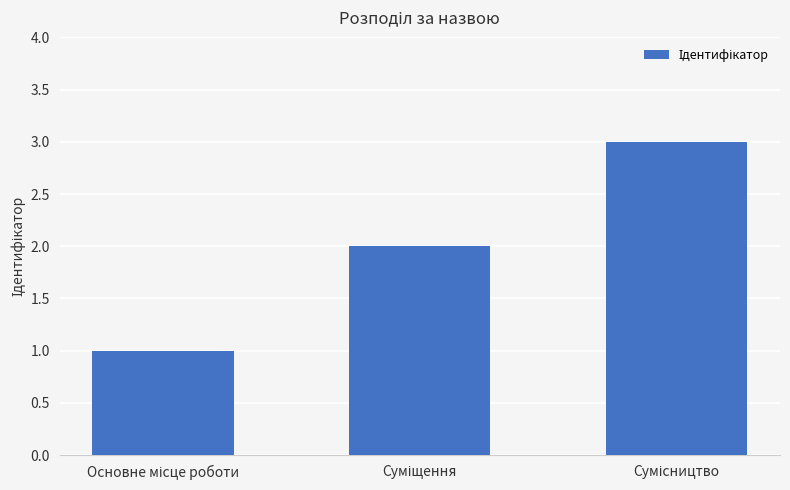

Are the bars grouped side by side (vs. stacked)?

No